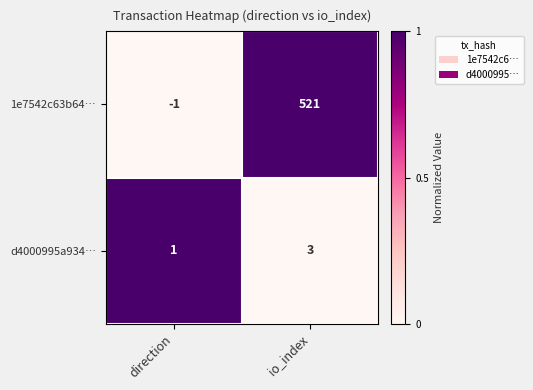

At direction, list the series in order from smallest to largest.

1e7542c63b64…, d4000995a934…